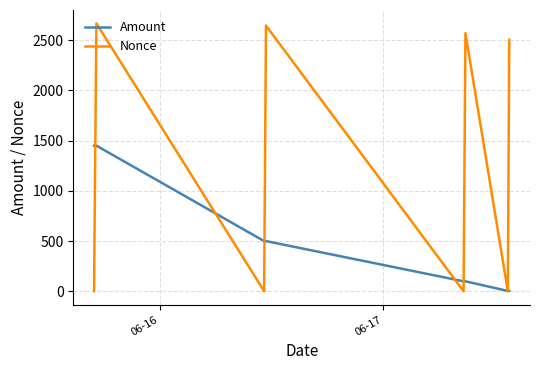

List the series in order of their overall mean, lowest first.

Amount, Nonce